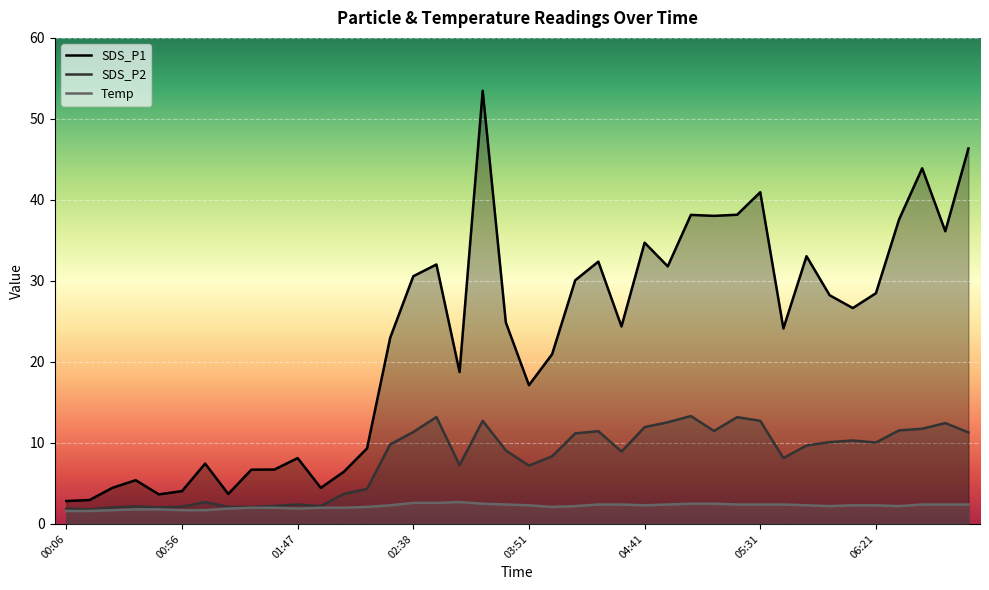

True or false: SDS_P2 has more than 0 points higher than both neighbors.

True